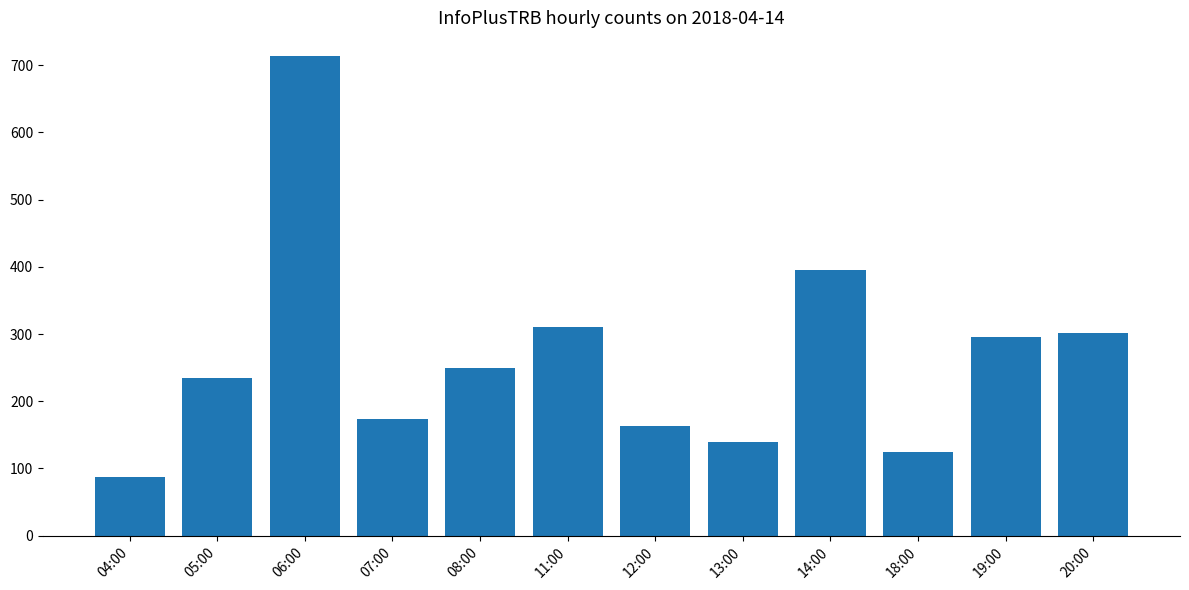

Rank the categories by value from lowest to highest.

04:00, 18:00, 13:00, 12:00, 07:00, 05:00, 08:00, 19:00, 20:00, 11:00, 14:00, 06:00